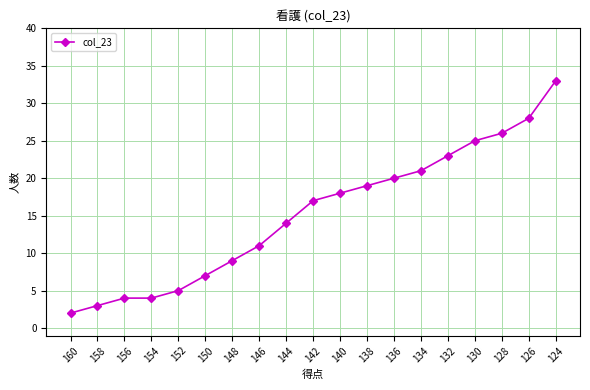

Which label corresponds to the largest value in the chart?

124